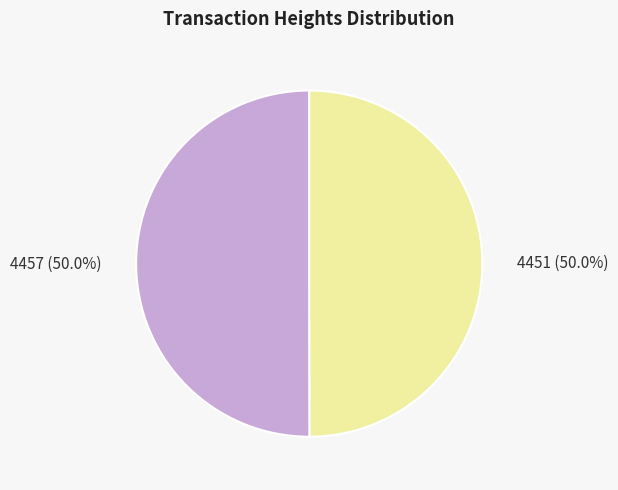

To the nearest percent, what is the combined percentage of 4457 and 4451?

100%